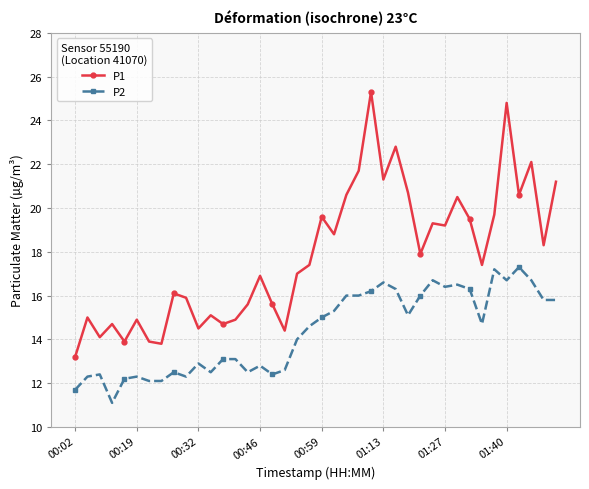

Which series has the largest range (max minus min)?

P1